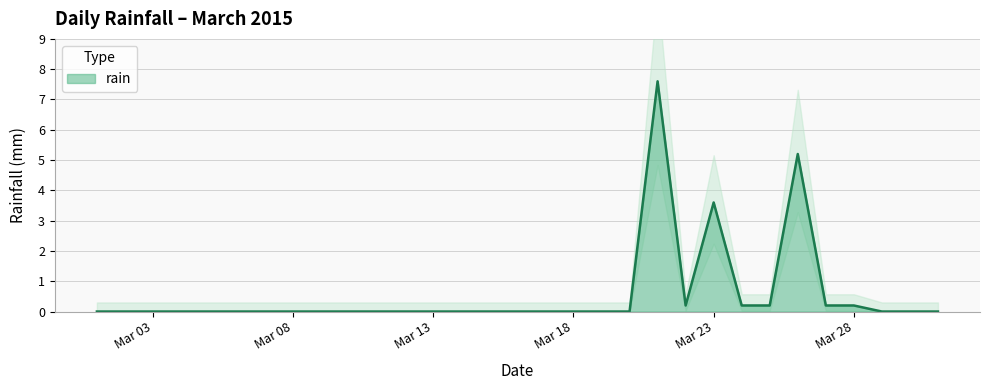

The value at 2015-03-01 is 0.0. True or false?

True